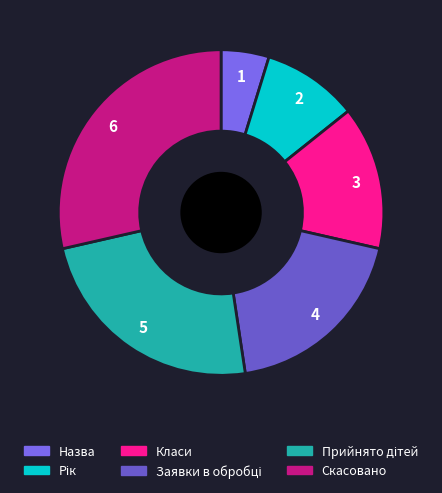

Is Прийнято дітей the majority of the pie?

No